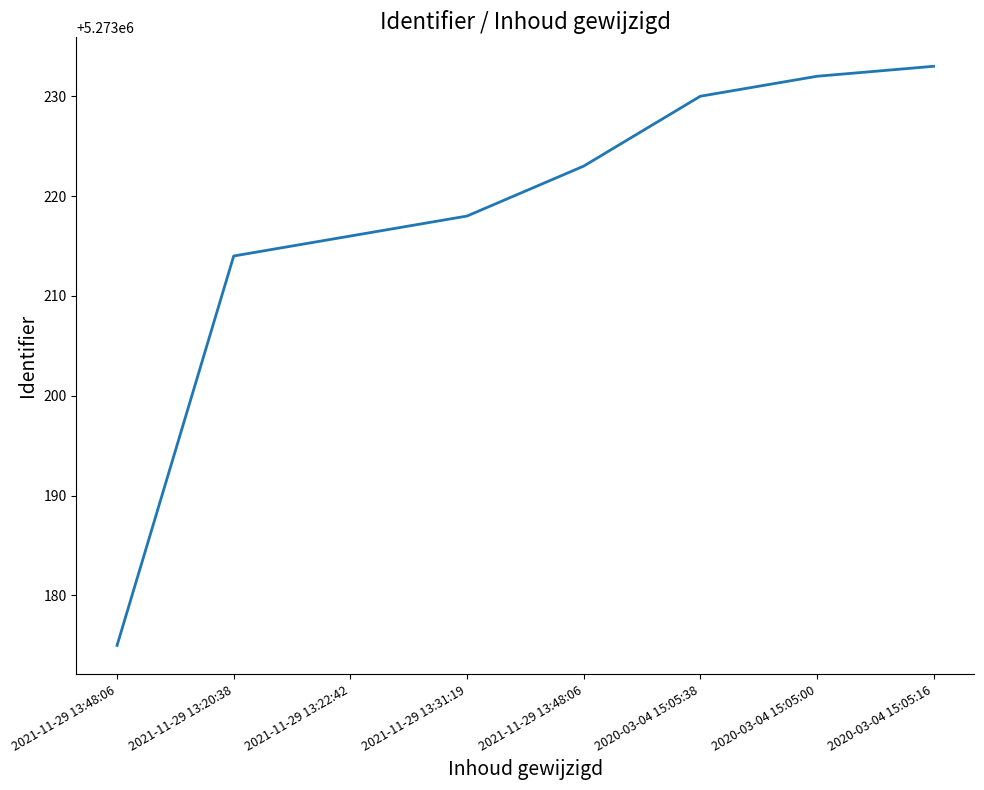

What is the label of the 4th point from the right?

2021-11-29 13:48:06